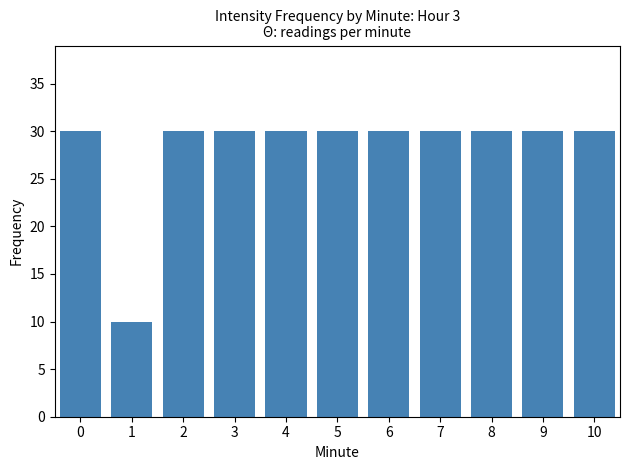

The value at 3 is 30. True or false?

True